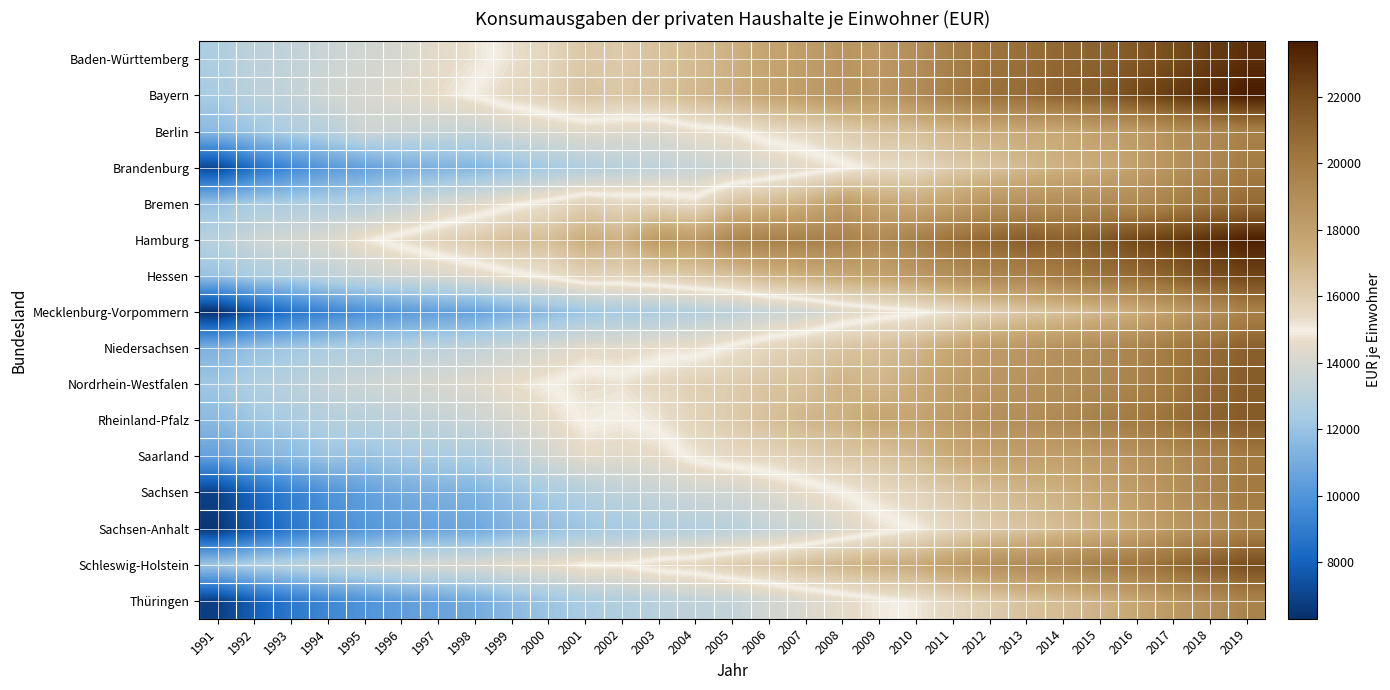

Which series has the widest spread of values?

Mecklenburg-Vorpommern